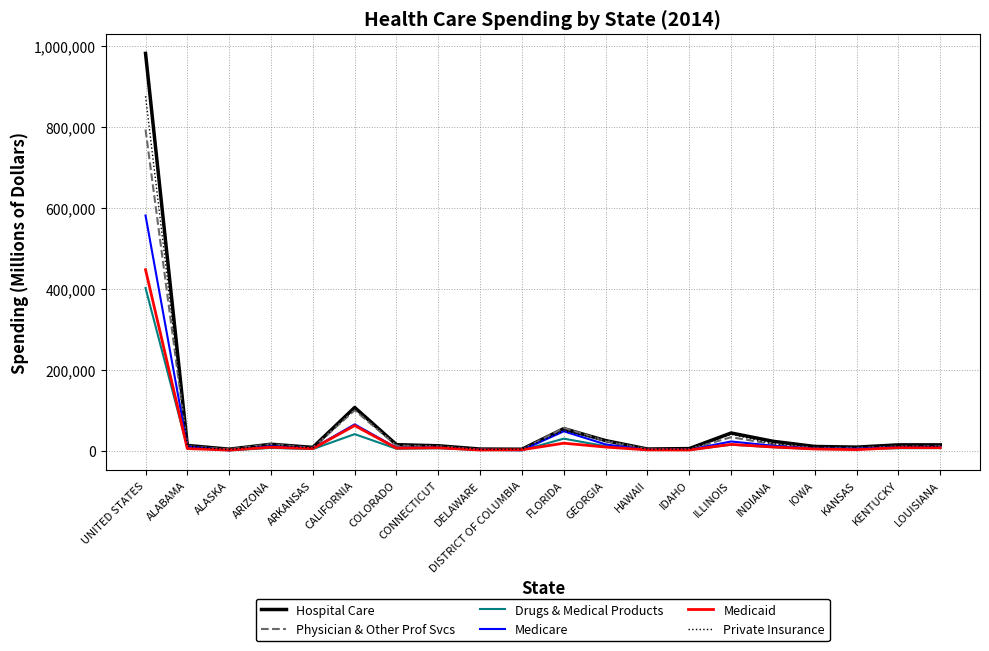

Which series changed the most between ALABAMA and ILLINOIS?

Hospital Care